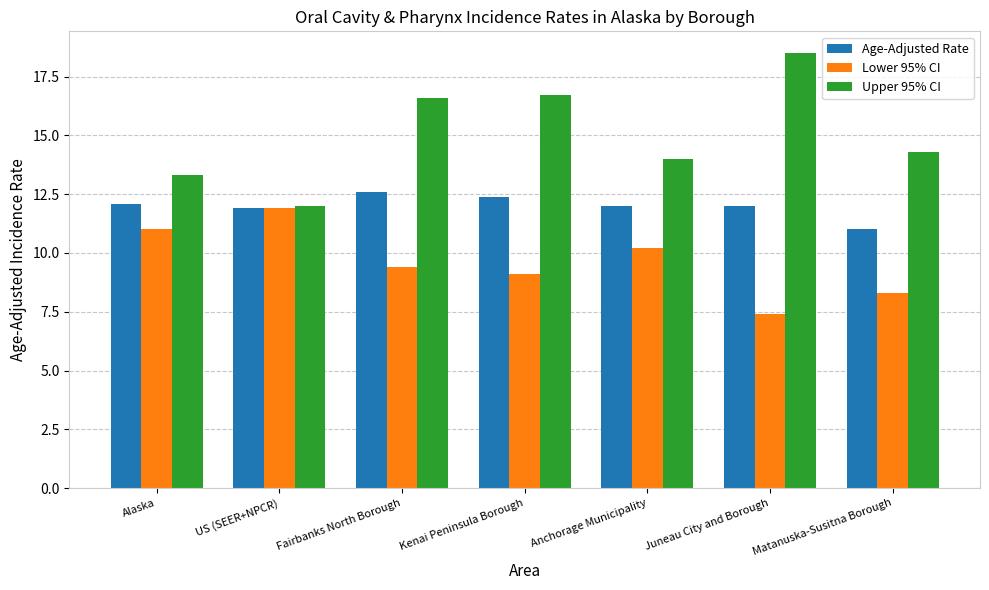

Count the number of data series in this chart.

3